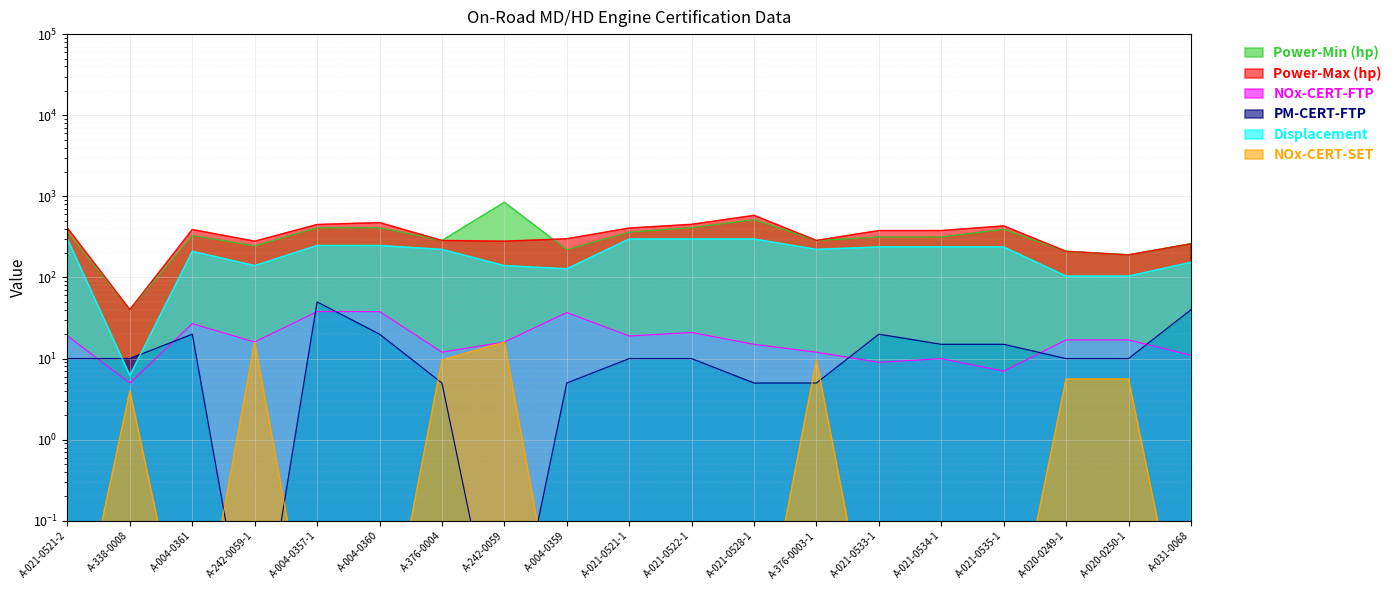

What is the difference between the Displacement values at A-242-0059 and A-021-0533-1?

98.0